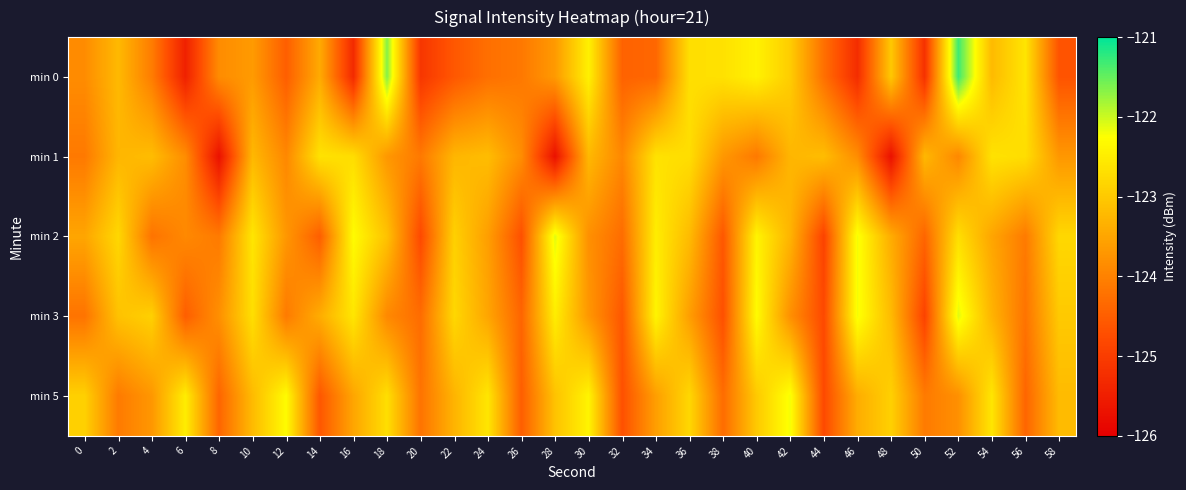

Rank the series by their maximum value, from highest to lowest.

min 0, min 2, min 3, min 5, min 1